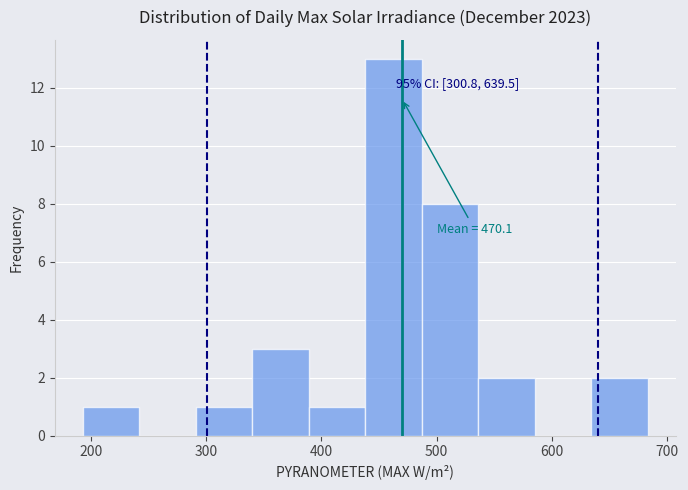

Over which range of the x-axis is the bar tallest?

440 to 490